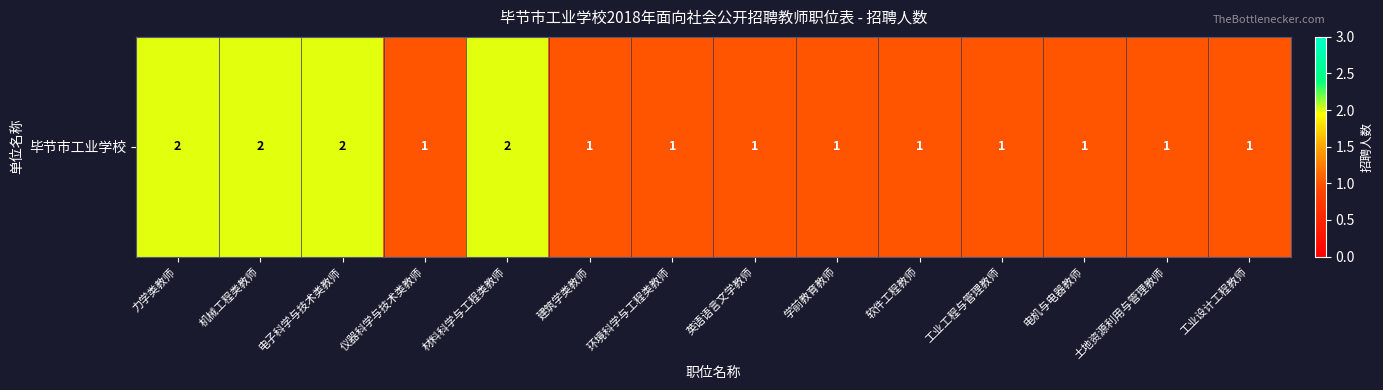

Count the number of categories in the chart.

14